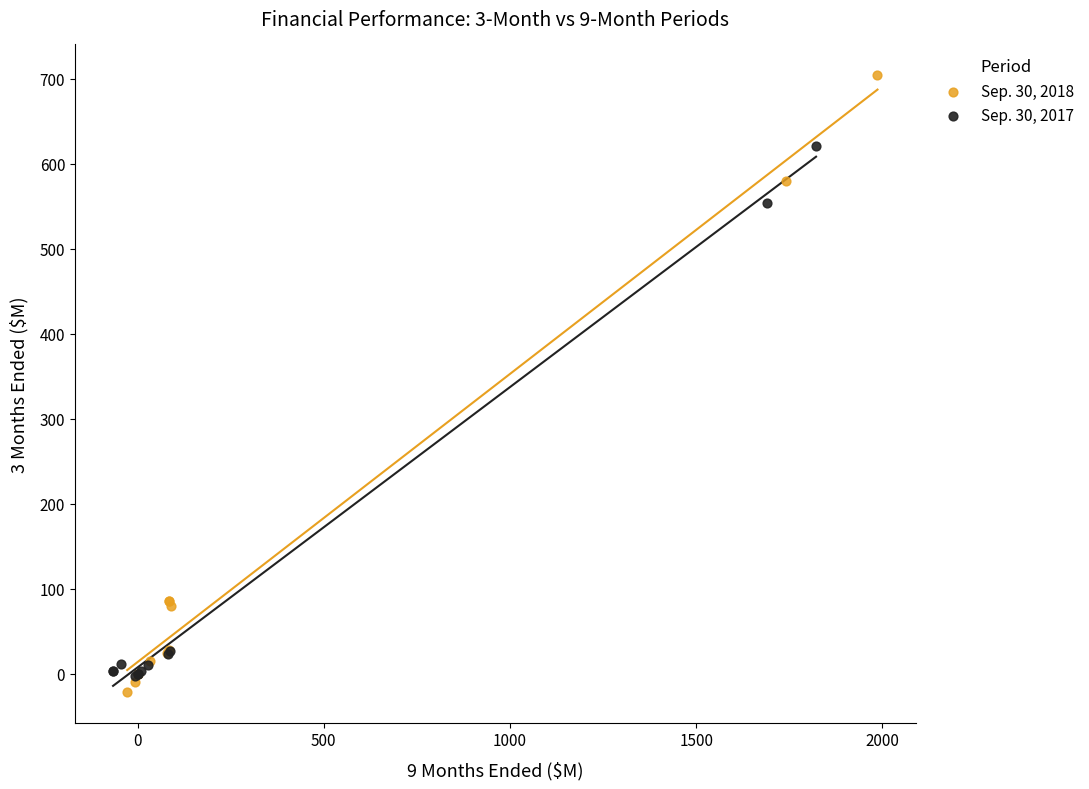

Which series has the largest Y range (max minus min)?

Sep. 30, 2018